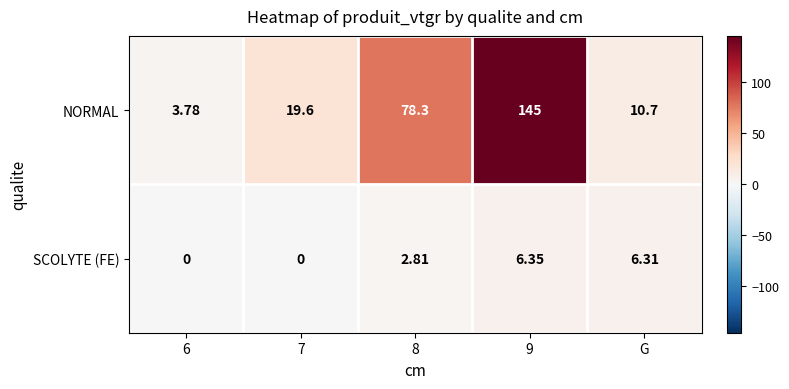

How many distinct data groups are displayed?

2